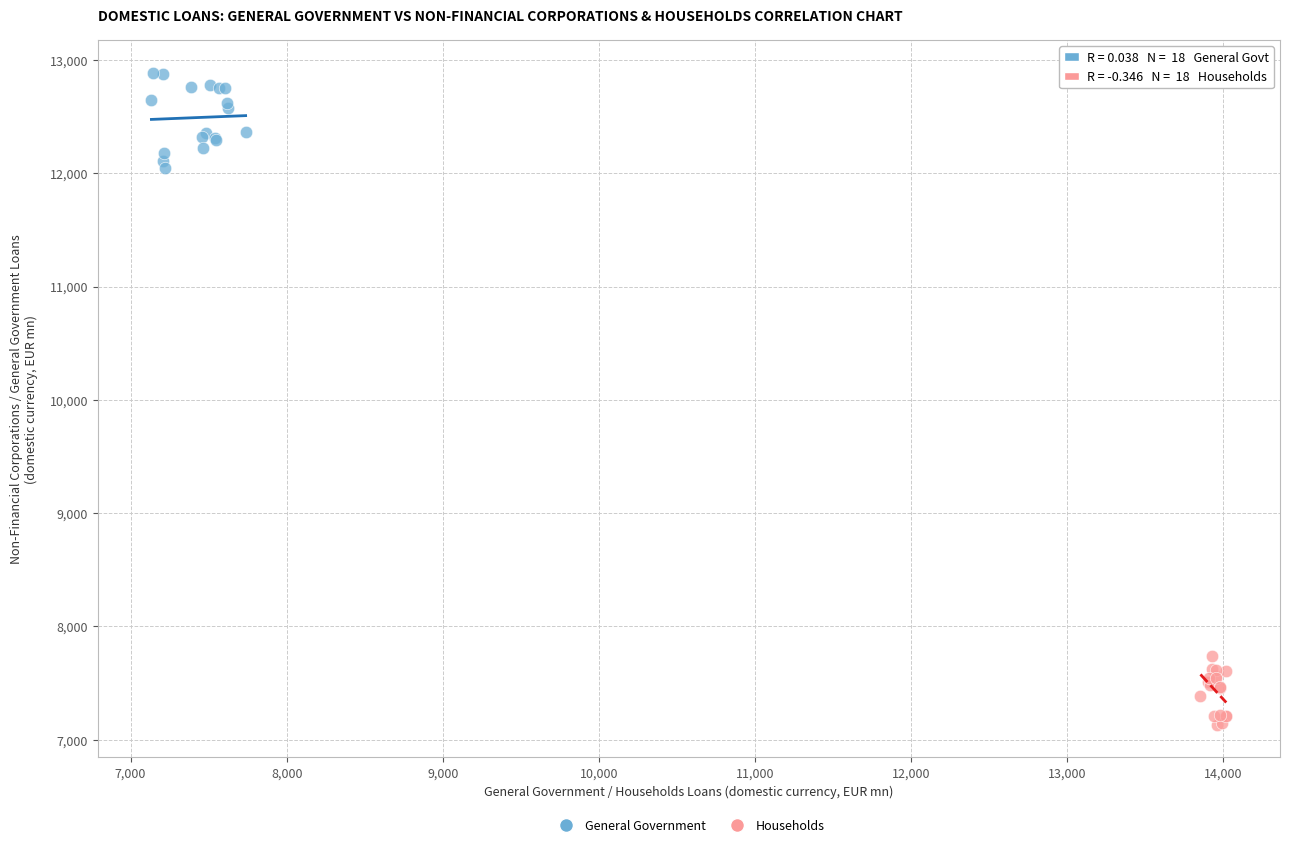

Which series contains the lowest Y value?

Households